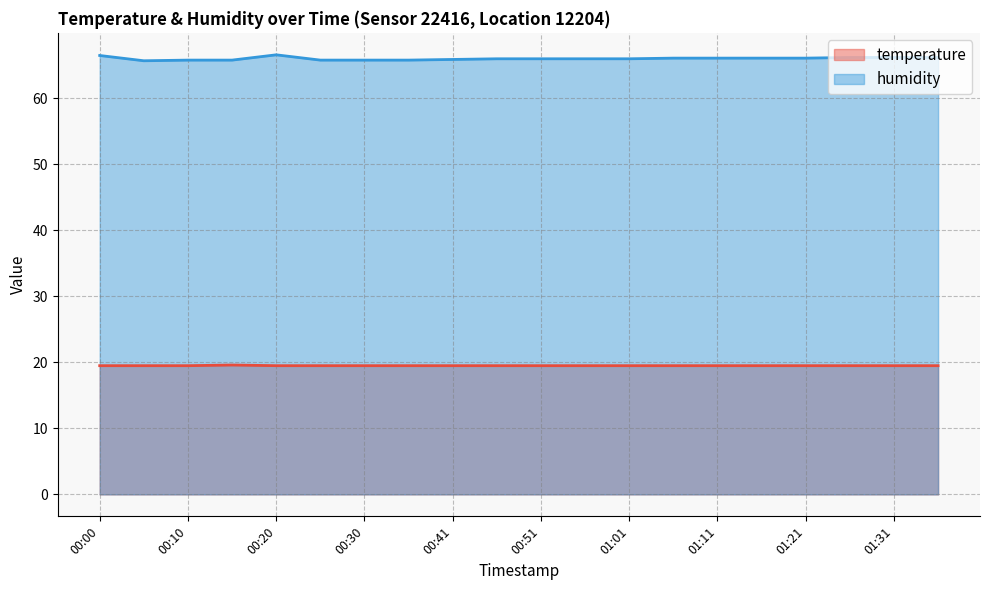

At which label is temperature closest to 19?

00:00